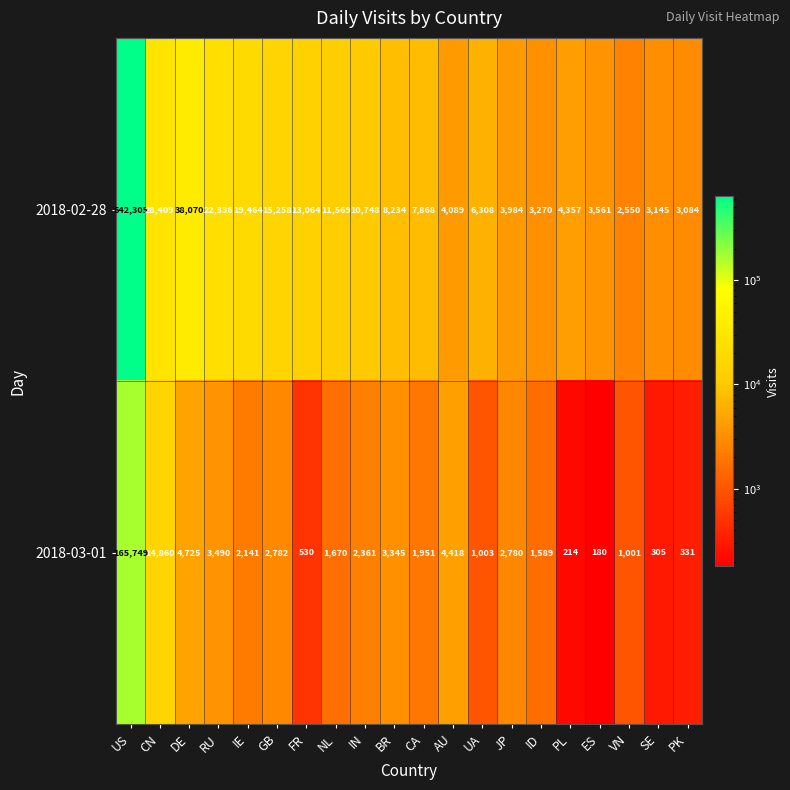

Rank the series by their average value, from lowest to highest.

2018-03-01, 2018-02-28